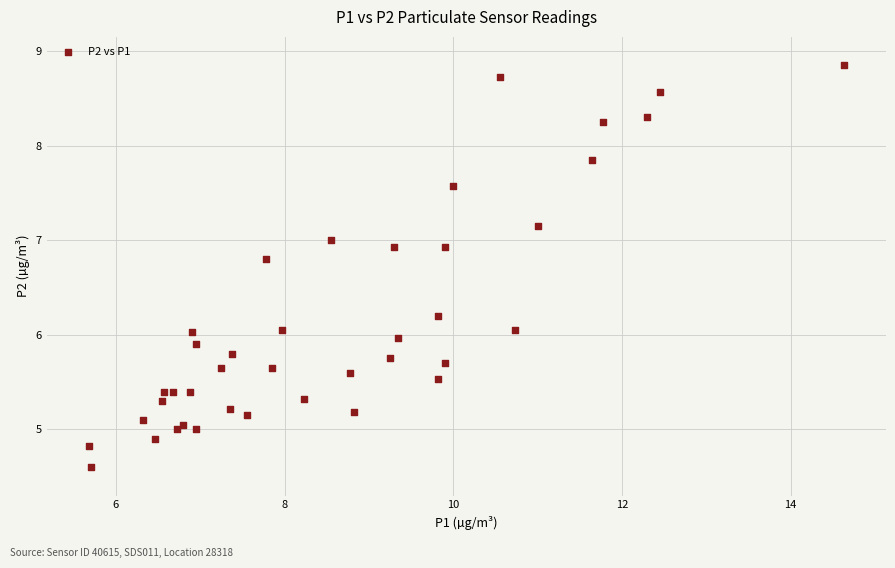

What is the range of X values (max minus min)?

9.0